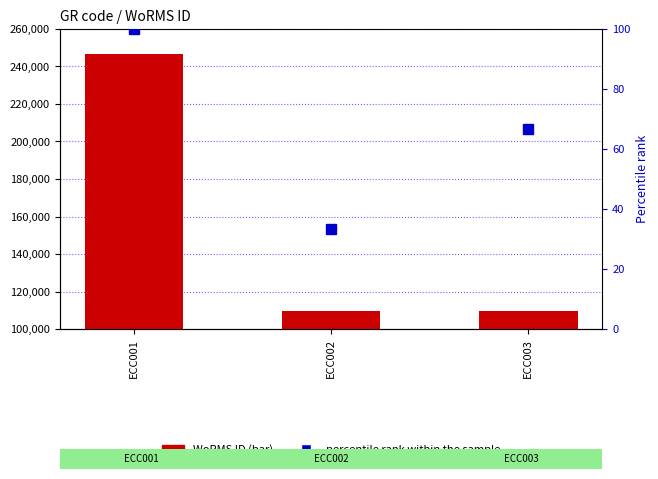

What are all the series names shown in the legend?

WoRMS ID, percentile rank within the sample